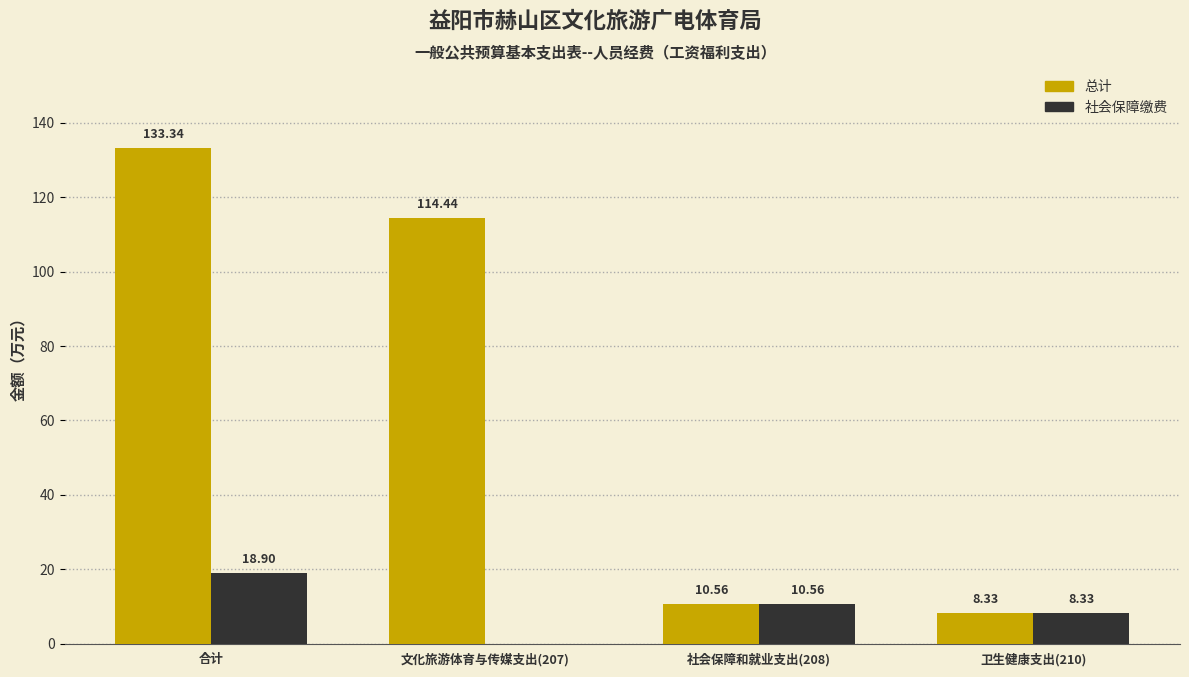

How many distinct data groups are displayed?

2